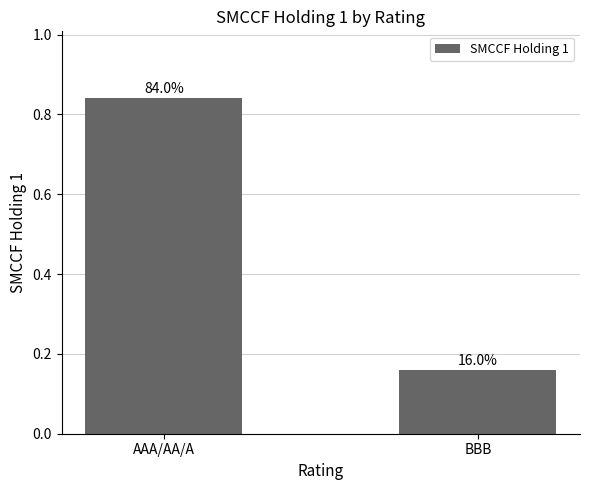

What is the change in value from AAA/AA/A to BBB?

-0.7